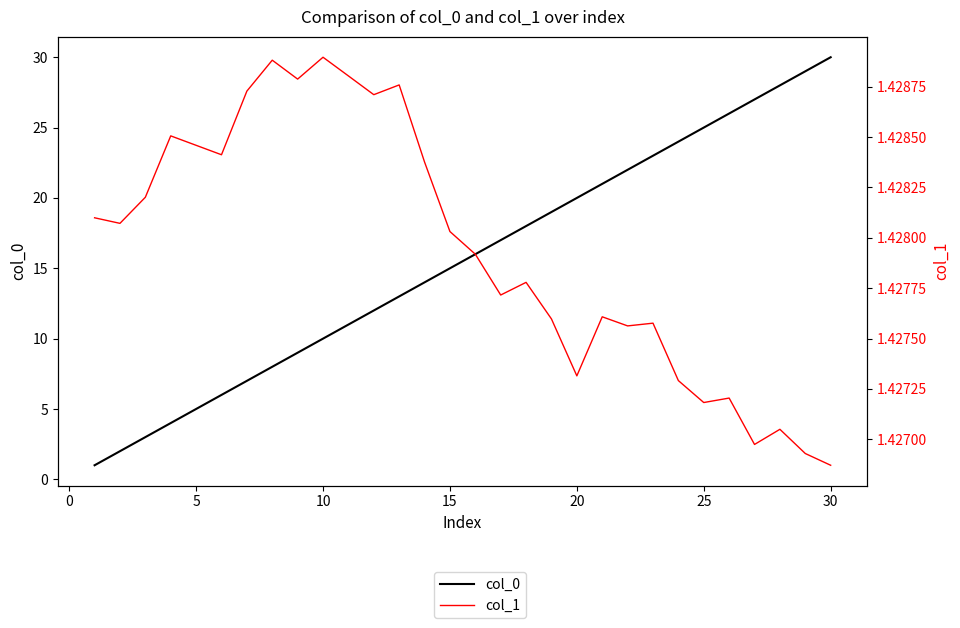

What is the greatest value displayed?

30.0